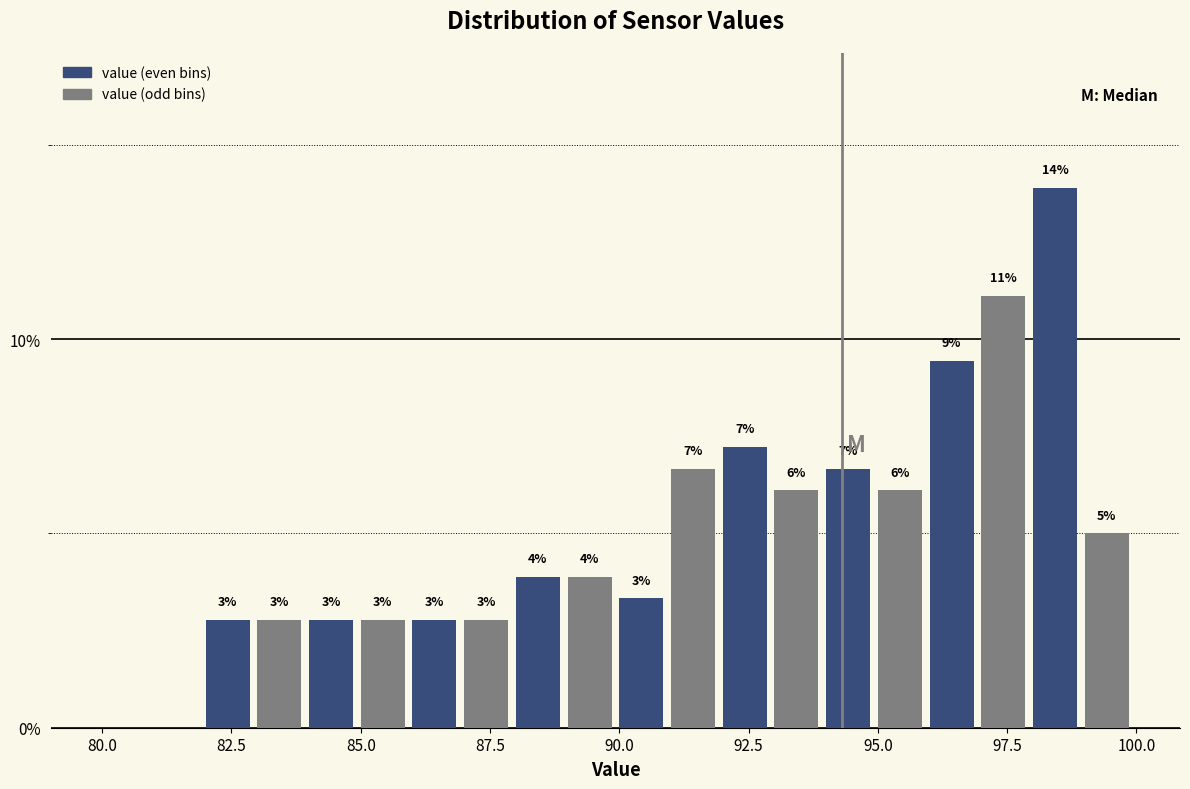

Around what value on the x-axis is the tallest bar? Give the approximate position of its centre, as read against the axis.

98.5